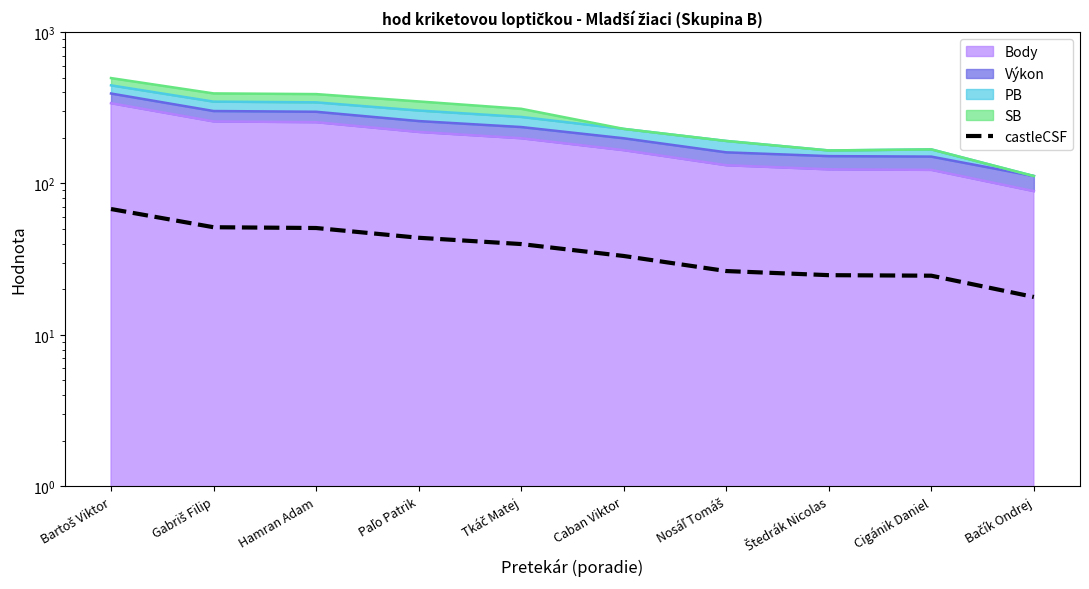

Where does the data first go above 39?

Bartoš Viktor